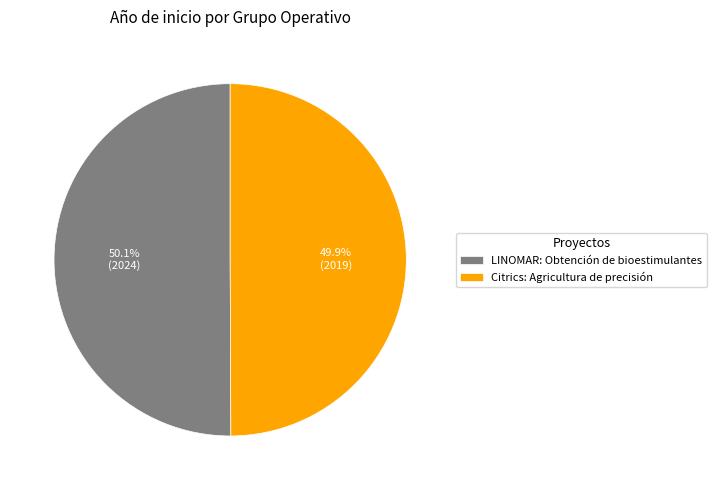

To the nearest percent, what percentage of the pie is Citrics: Agricultura de precisión?

50%